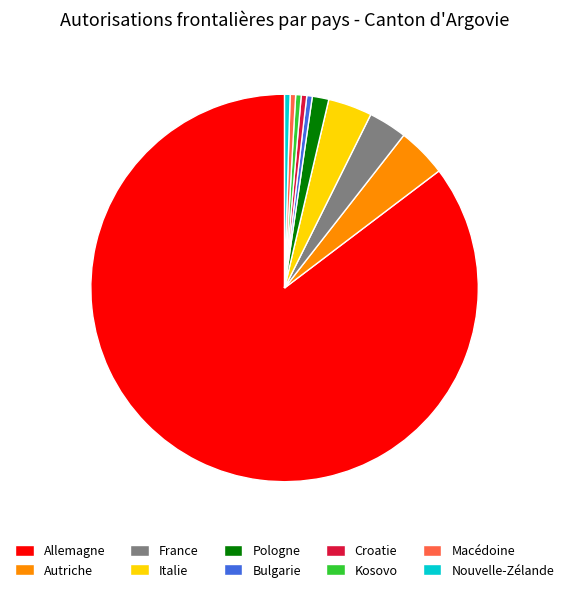

Does Allemagne represent more than half of the total?

Yes